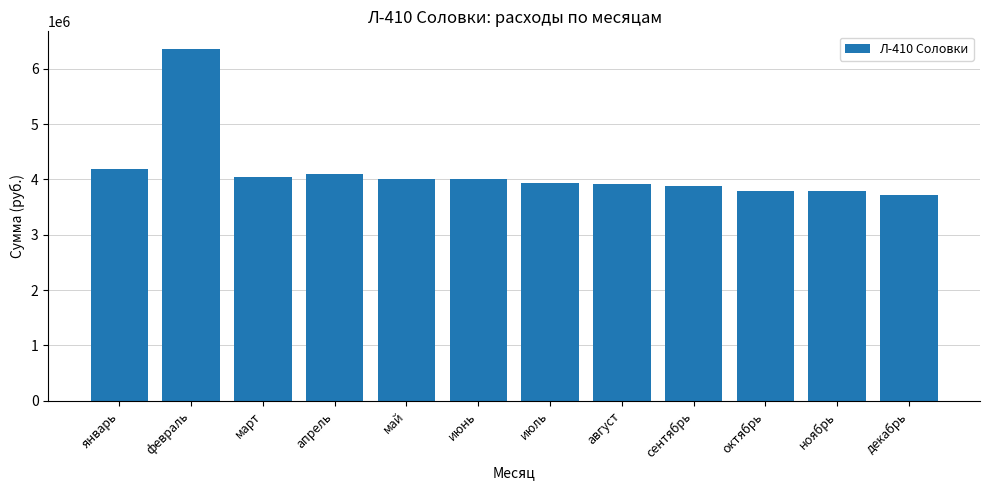

Is it true that the value at июнь is 4005350?

True